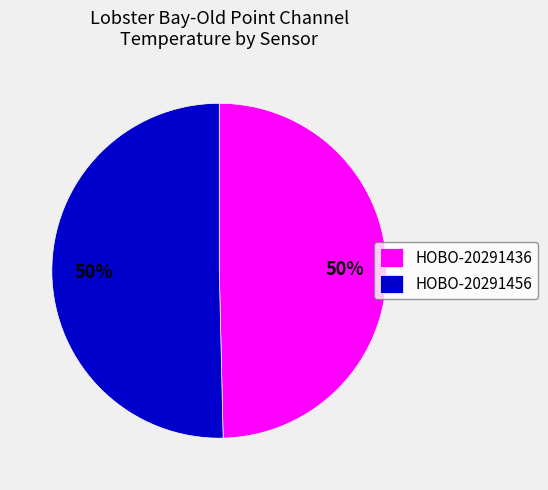

Approximately how many times larger is the value at HOBO-20291436 compared to HOBO-20291456?

1.0